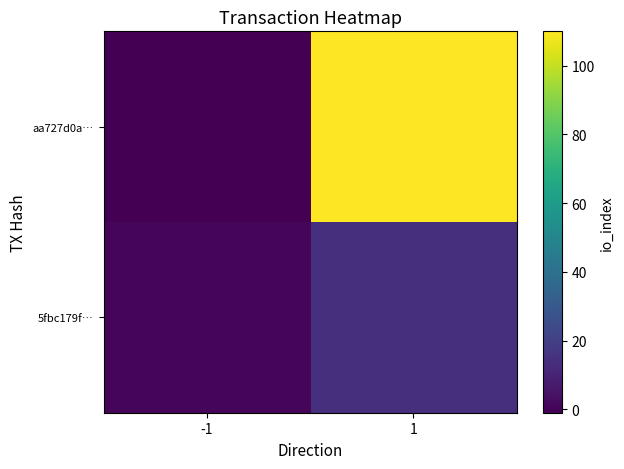

At 1, list the series in order from smallest to largest.

5fbc179f…, aa727d0a…